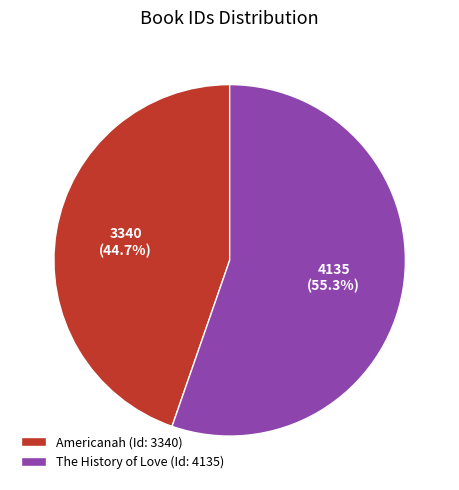

Which slice is the largest?

The History of Love